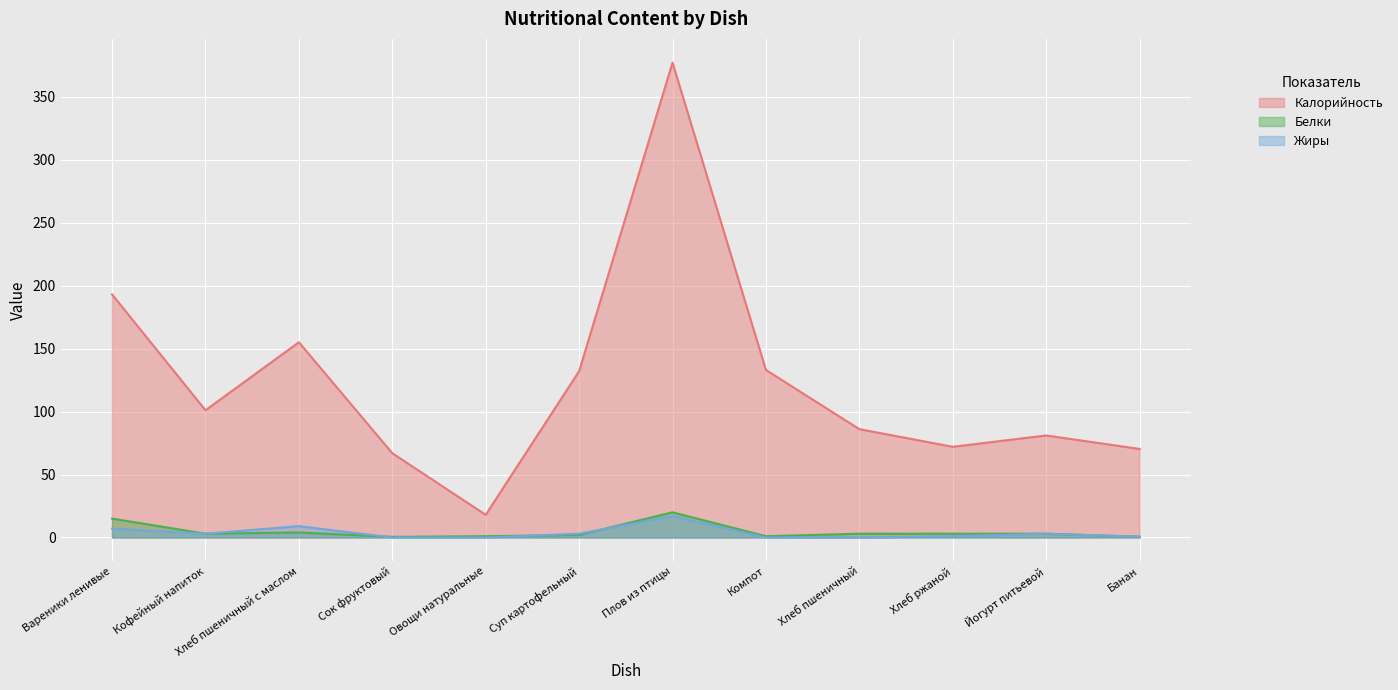

Where does the Калорийность series first go above 101?

Вареники ленивые